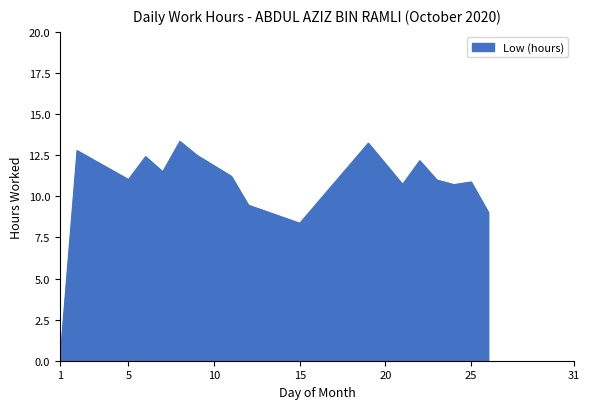

What is the maximum value shown in the chart?

13.3